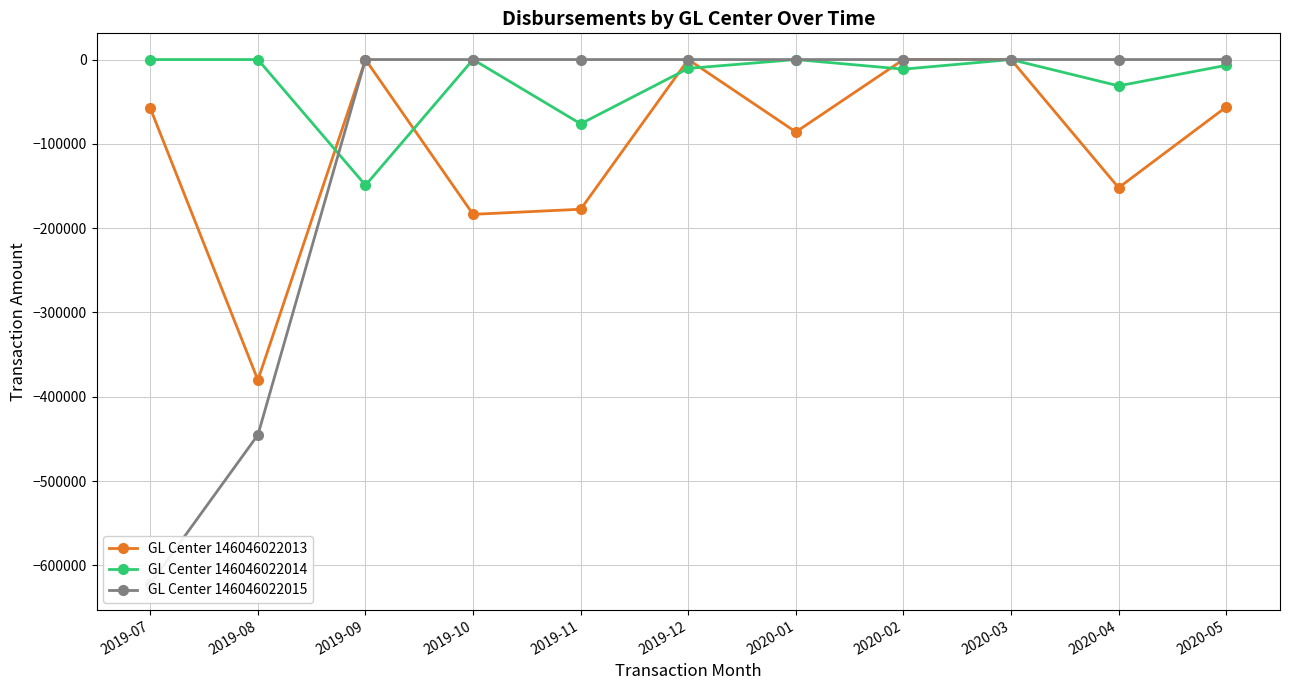

What is the difference between the maximum and minimum values in the GL Center 146046022013 series?

380148.1